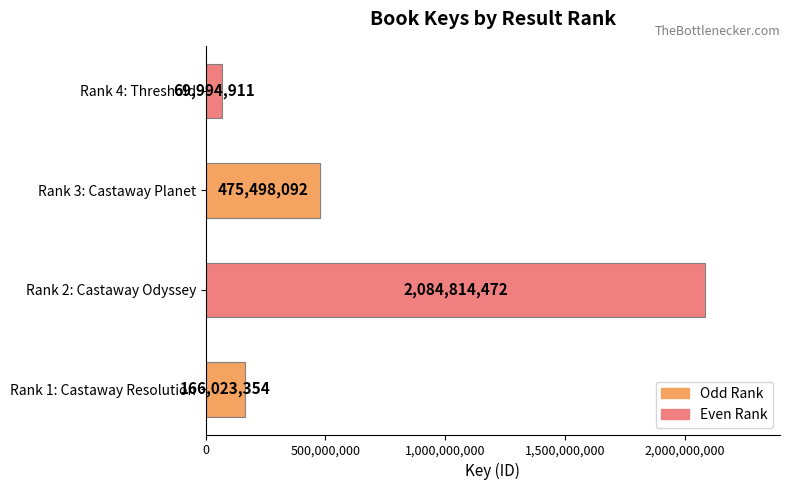

The value at Rank 4: Threshold is 69994911. True or false?

True